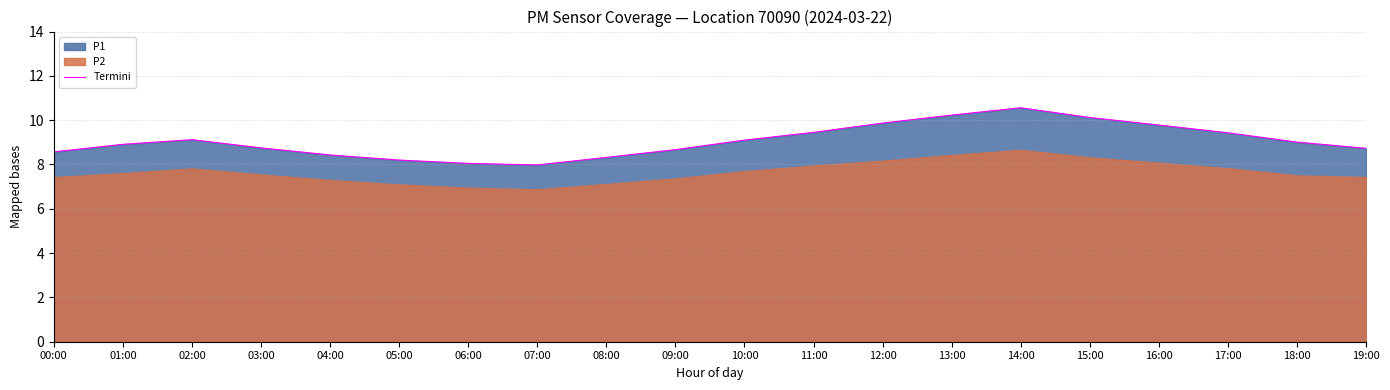

List the labels in order of value, largest first.

14:00, 13:00, 15:00, 12:00, 16:00, 11:00, 17:00, 02:00, 10:00, 18:00, 01:00, 03:00, 19:00, 09:00, 00:00, 04:00, 08:00, 05:00, 06:00, 07:00